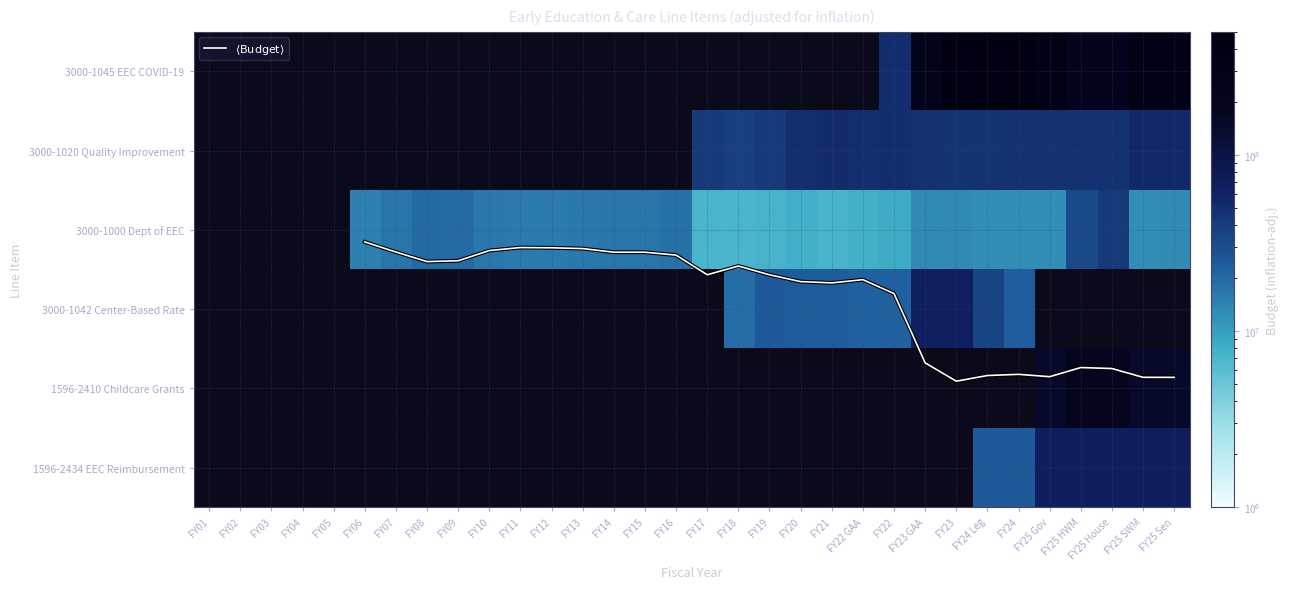

What is the maximum value shown in the chart?

470837645